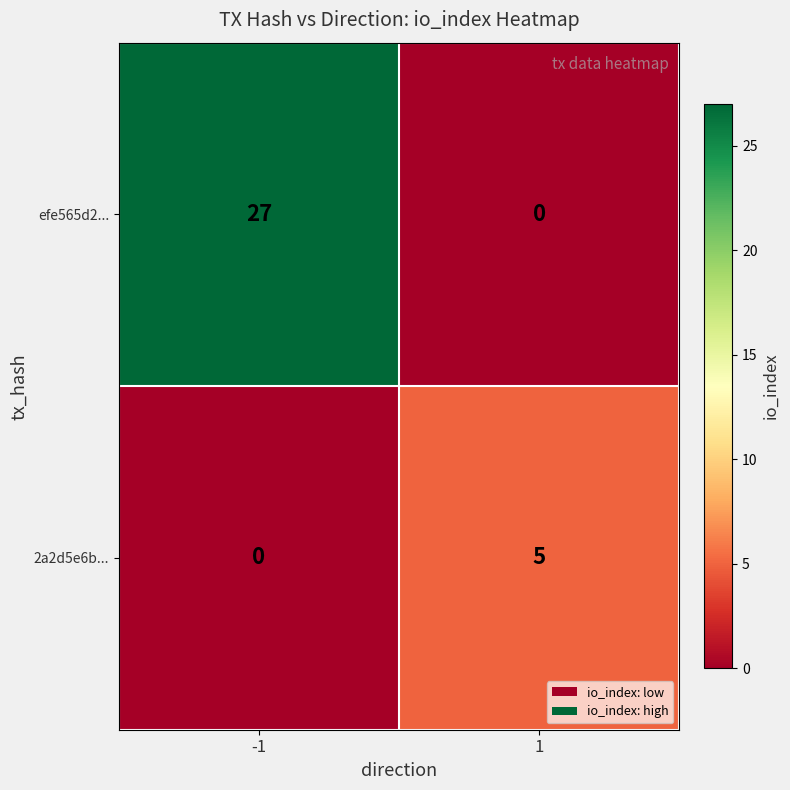

What is the spread (max minus min) of values at 1?

5